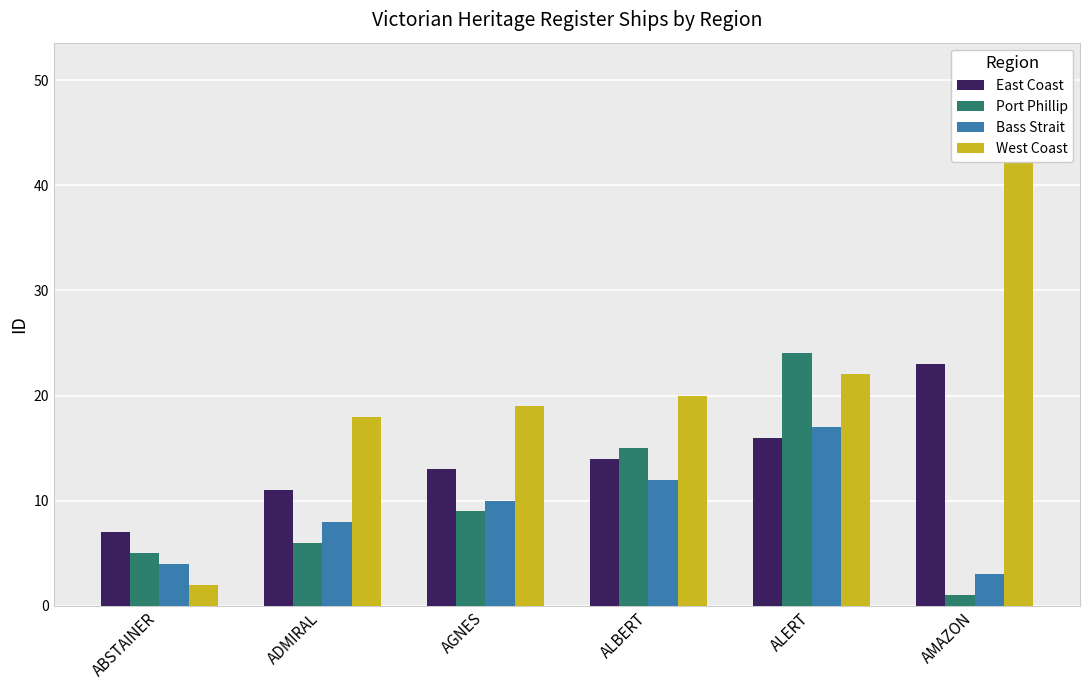

How many bars are there in each group?

4